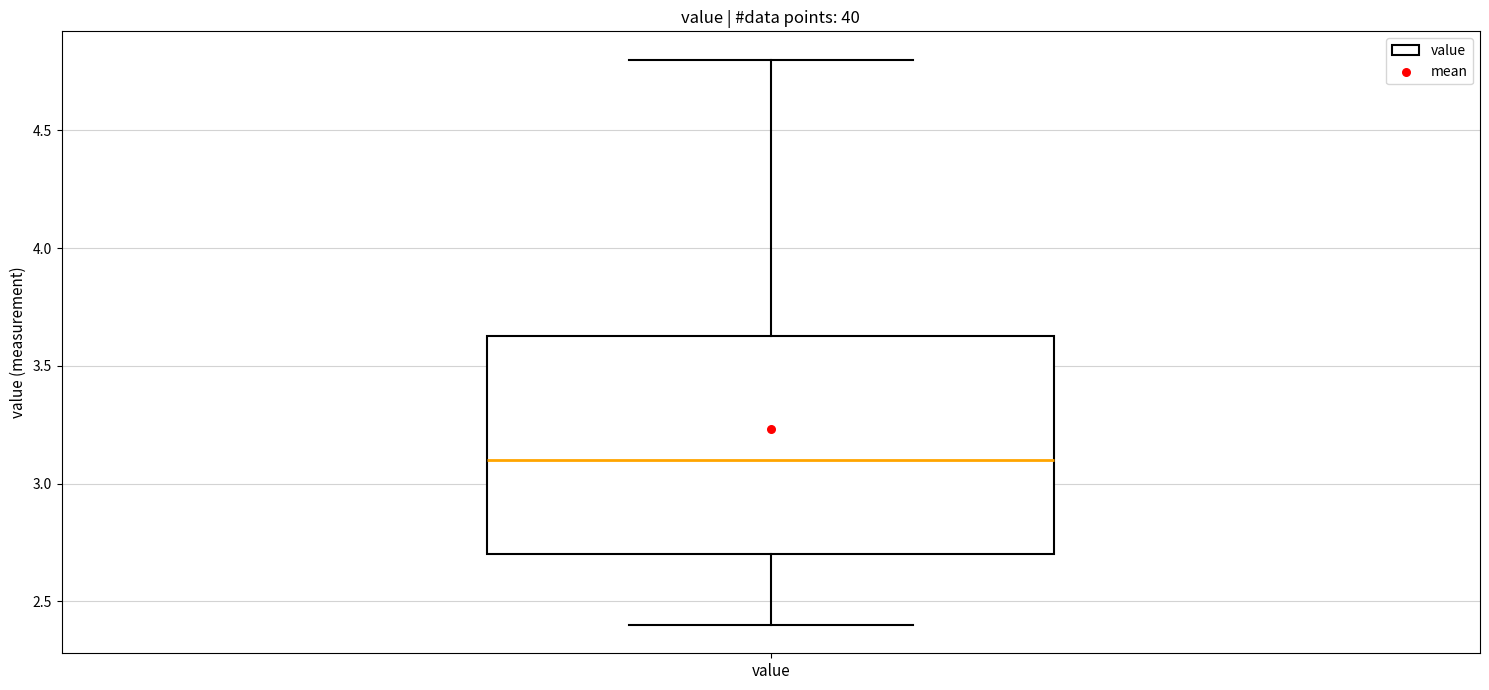

Read this box plot against the y-axis: the position of the median line, the range covered by the box, and the ends of both whiskers. The values are not printed on the chart, so give them approximately, as read against the axis.

median 3.10, box 2.70 to 3.65, whiskers 2.40 to 4.80